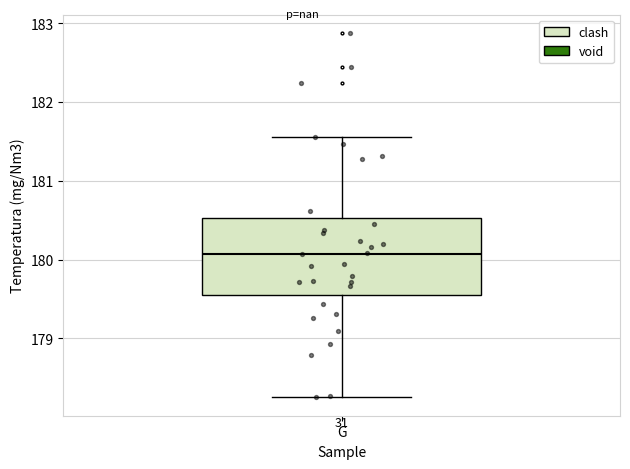

Read this box plot against the y-axis: the position of the median line, the range covered by the box, and the ends of both whiskers. The values are not printed on the chart, so give them approximately, as read against the axis.

median 180.1, box 179.6 to 180.5, whiskers 178.2 to 181.6